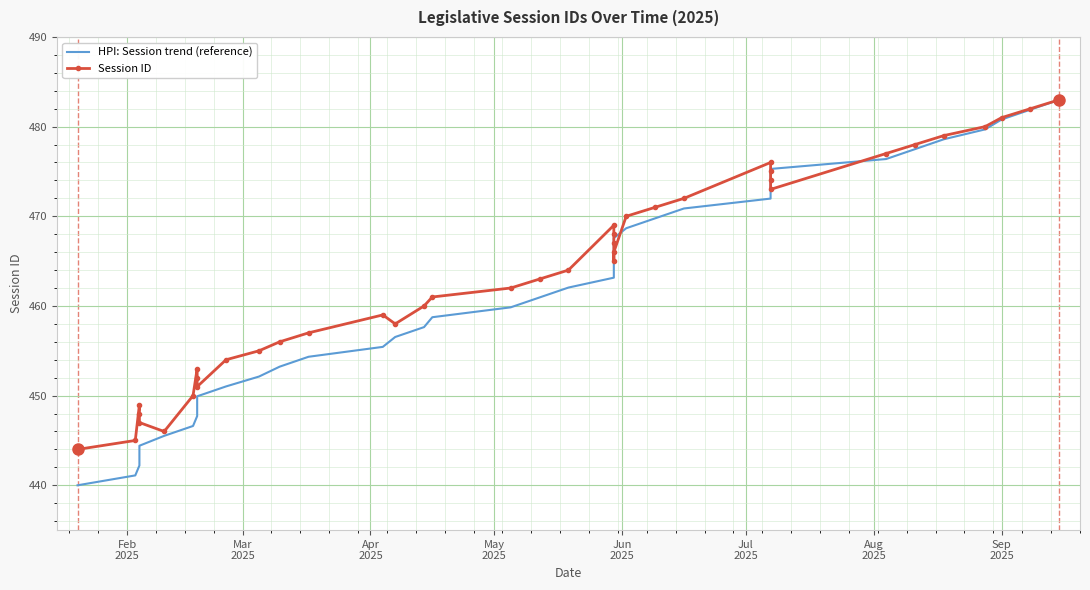

Is this an area chart (filled region under the line)?

No